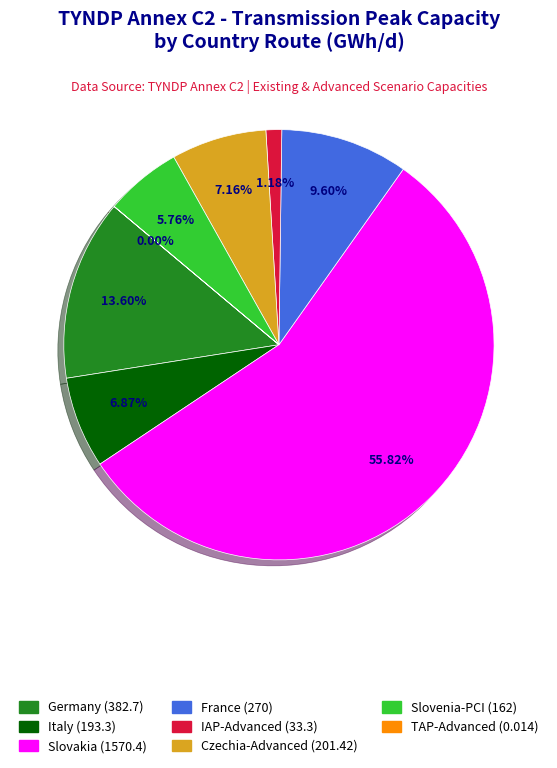

What is the ratio of the value at Czechia-Advanced to the value at Slovenia-PCI?

1.2